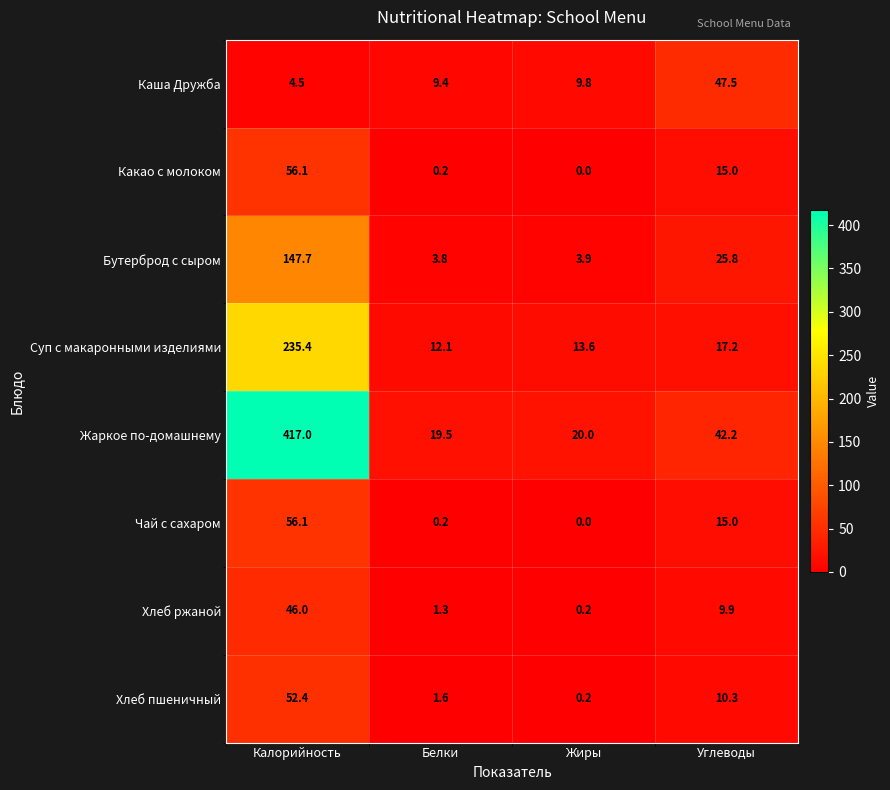

What is the sum of the Жаркое по-домашнему values at Жиры and Углеводы?

62.2